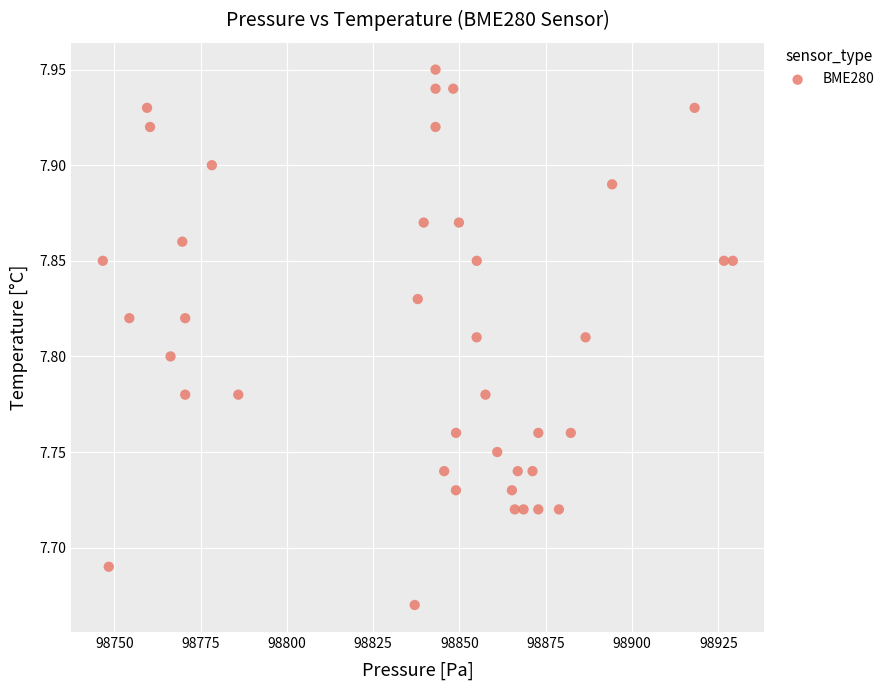

What is the range of Y values (max minus min)?

0.3